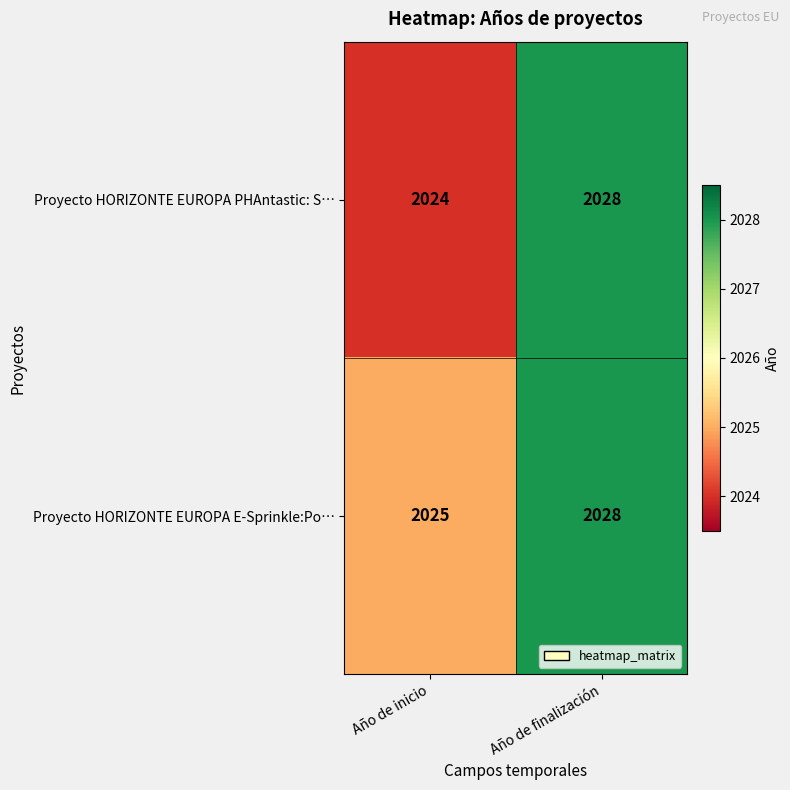

What is the approximate value of Proyecto HORIZONTE EUROPA E-Sprinkle:Po… at Año de inicio?

2025